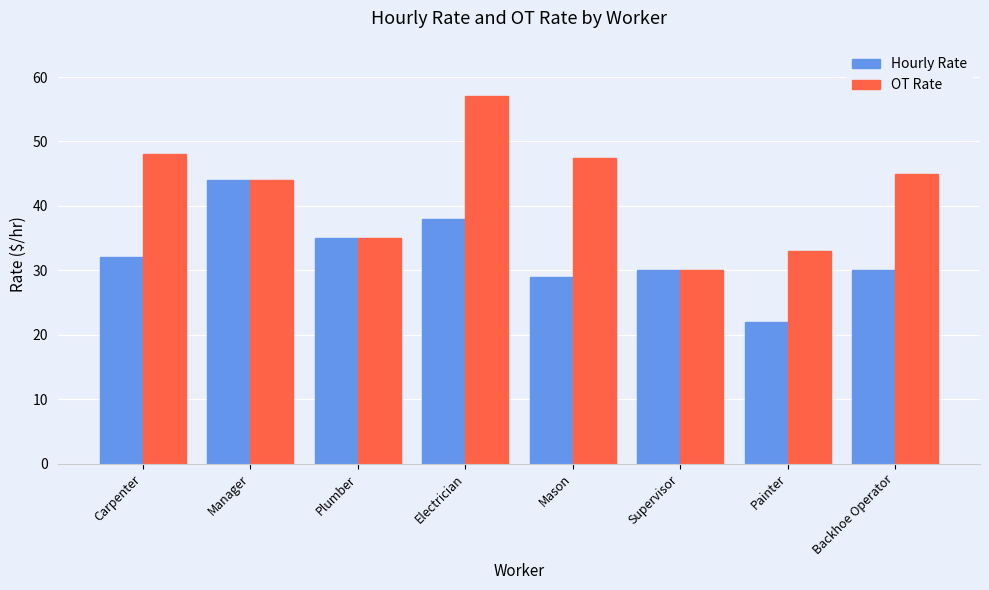

Count the number of categories in the chart.

8